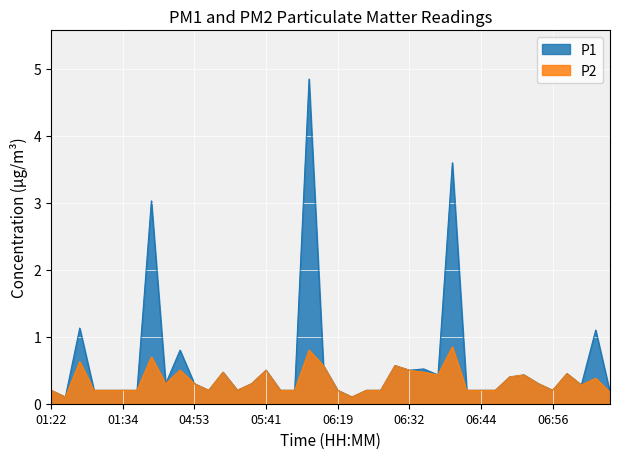

What position from the right is 06:49?

8